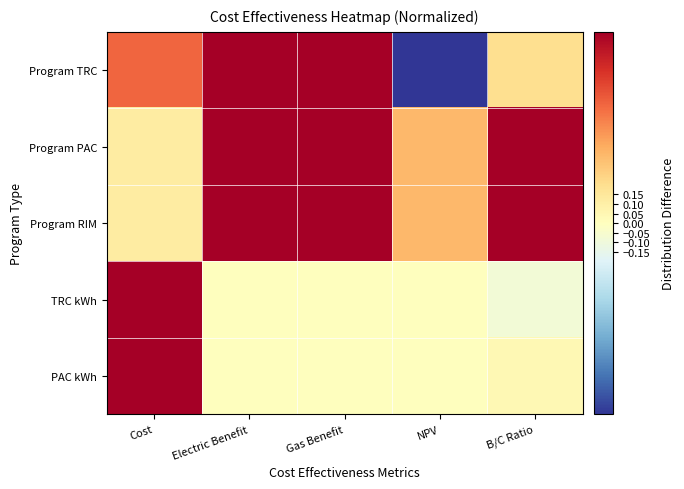

Reading left to right, what are all the values shown in this chart?

Program TRC: Cost=0.6	Electric Benefit=1.0	Gas Benefit=1.0	NPV=-1.0	B/C Ratio=0.2
Program PAC: Cost=0.1	Electric Benefit=1.0	Gas Benefit=1.0	NPV=0.4	B/C Ratio=1.0
Program RIM: Cost=0.1	Electric Benefit=1.0	Gas Benefit=1.0	NPV=0.4	B/C Ratio=1.0
TRC kWh: Cost=1.0	Electric Benefit=0.0	Gas Benefit=0.0	NPV=0.0	B/C Ratio=-0.1
PAC kWh: Cost=1.0	Electric Benefit=0.0	Gas Benefit=0.0	NPV=0.0	B/C Ratio=0.0